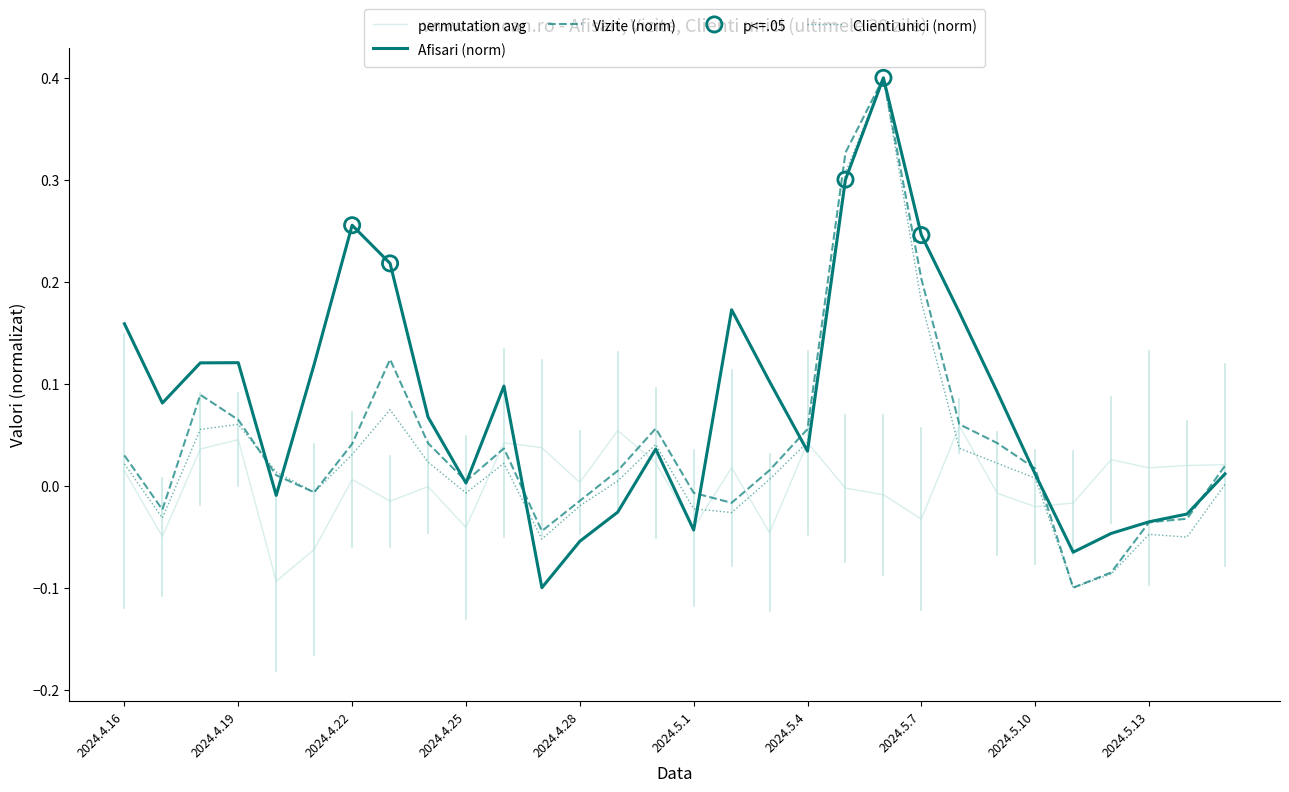

List the series in order of their overall mean, lowest first.

permutation avg, Clienti unici (norm), Vizite (norm), Afisari (norm)